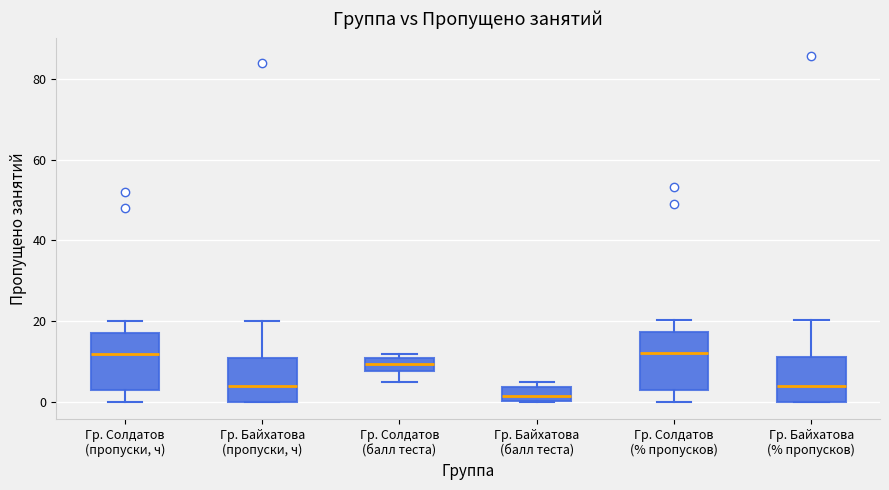

Where is the upper edge of the box for Гр. Байхатова (% пропусков) on the y-axis? The values are not printed on the chart, so give them approximately, as read against the axis.

12